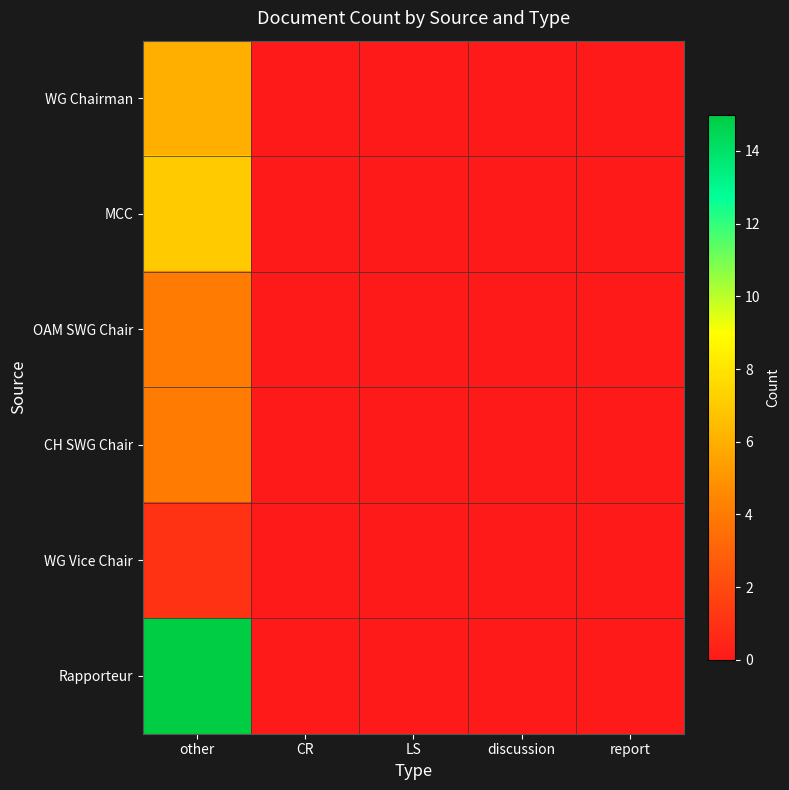

List the series in order of their peak value, highest first.

Rapporteur, MCC, WG Chairman, OAM SWG Chair, CH SWG Chair, WG Vice Chair